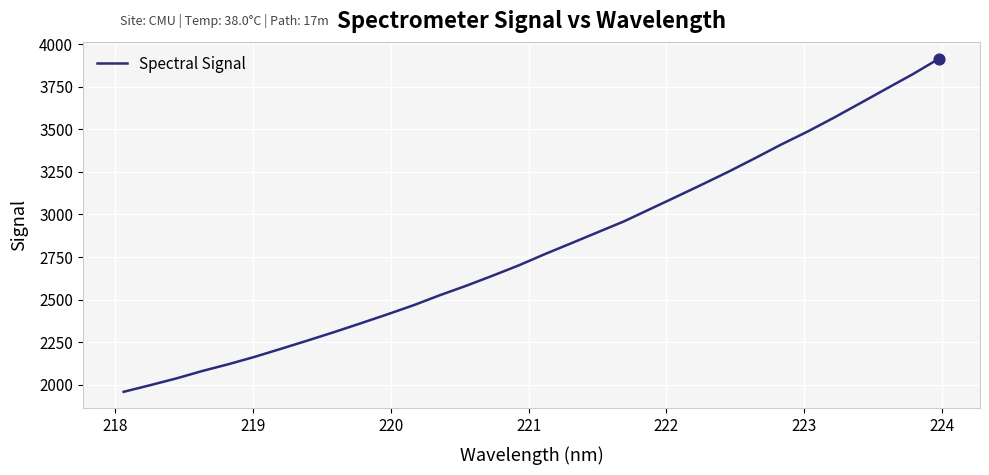

What is the greatest value displayed?

3914.8